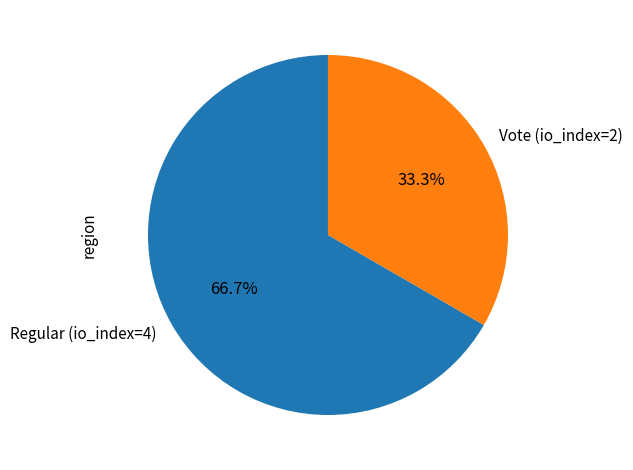

Count the number of slices in the pie.

2